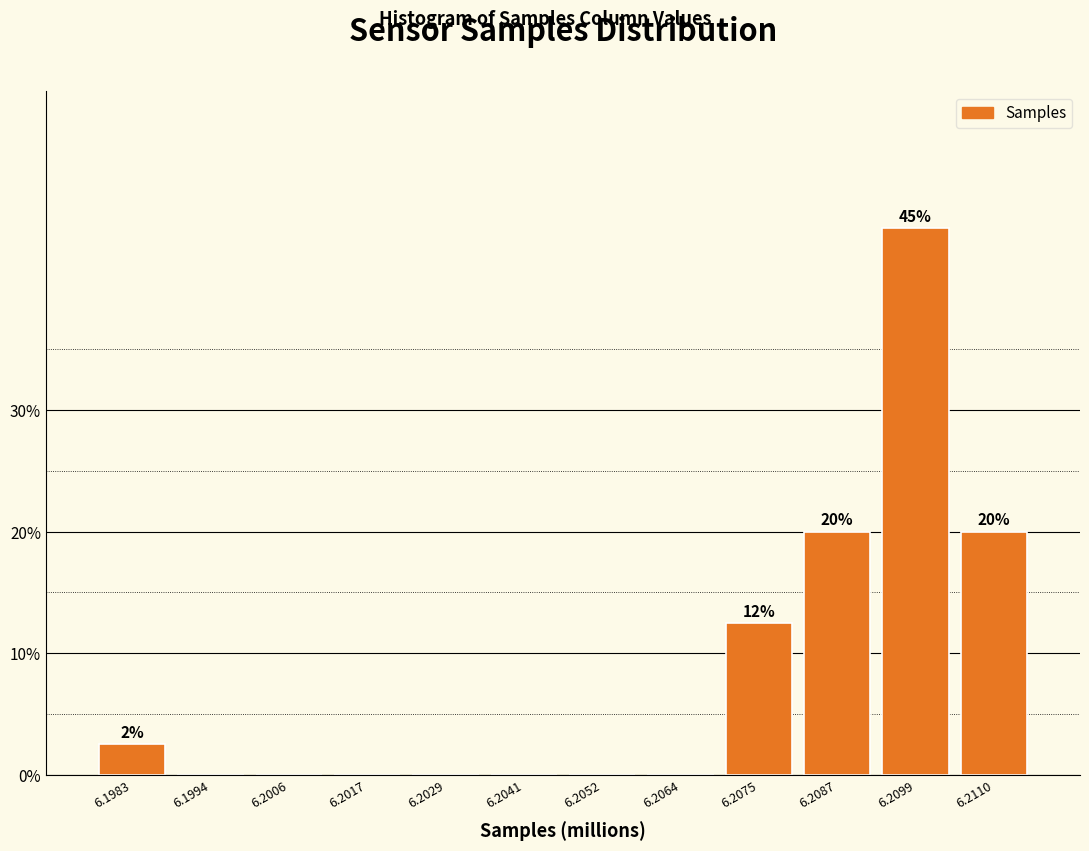

Reading left to right, what are all the values shown in this chart?

6.1983=2.5	6.1994=0.0	6.2006=0.0	6.2017=0.0	6.2029=0.0	6.2041=0.0	6.2052=0.0	6.2064=0.0	6.2075=12.5	6.2087=20.0	6.2099=45.0	6.2110=20.0